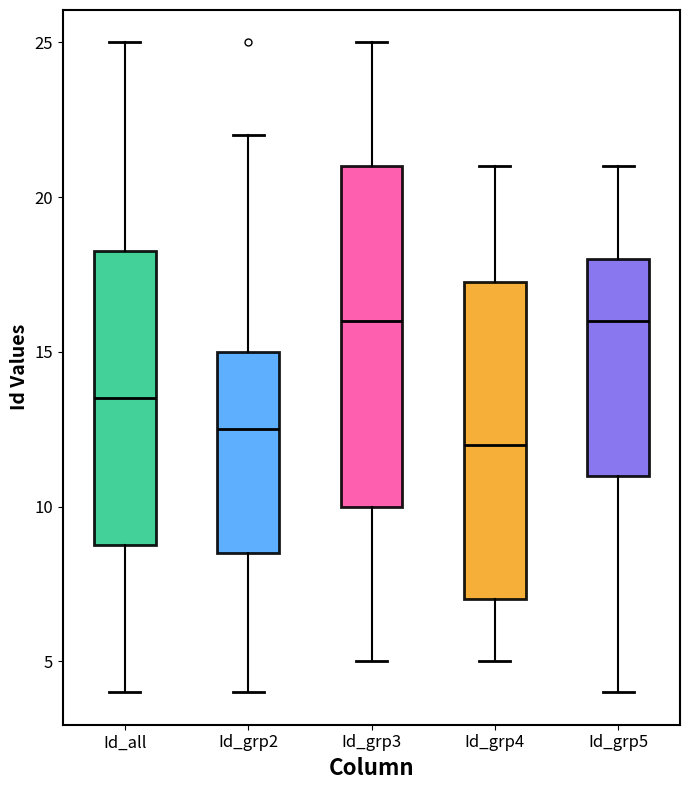

Where is the upper edge of the box for Id_all on the y-axis? The values are not printed on the chart, so give them approximately, as read against the axis.

18.5